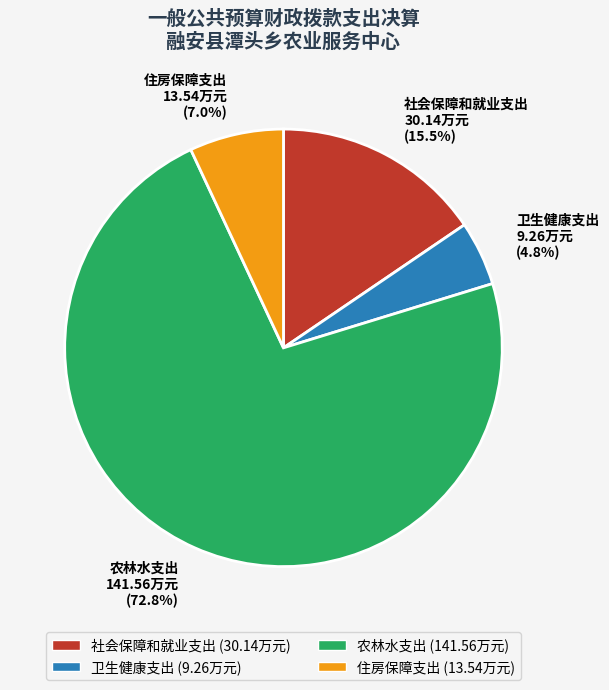

Rank the categories by value from highest to lowest.

农林水支出, 社会保障和就业支出, 住房保障支出, 卫生健康支出